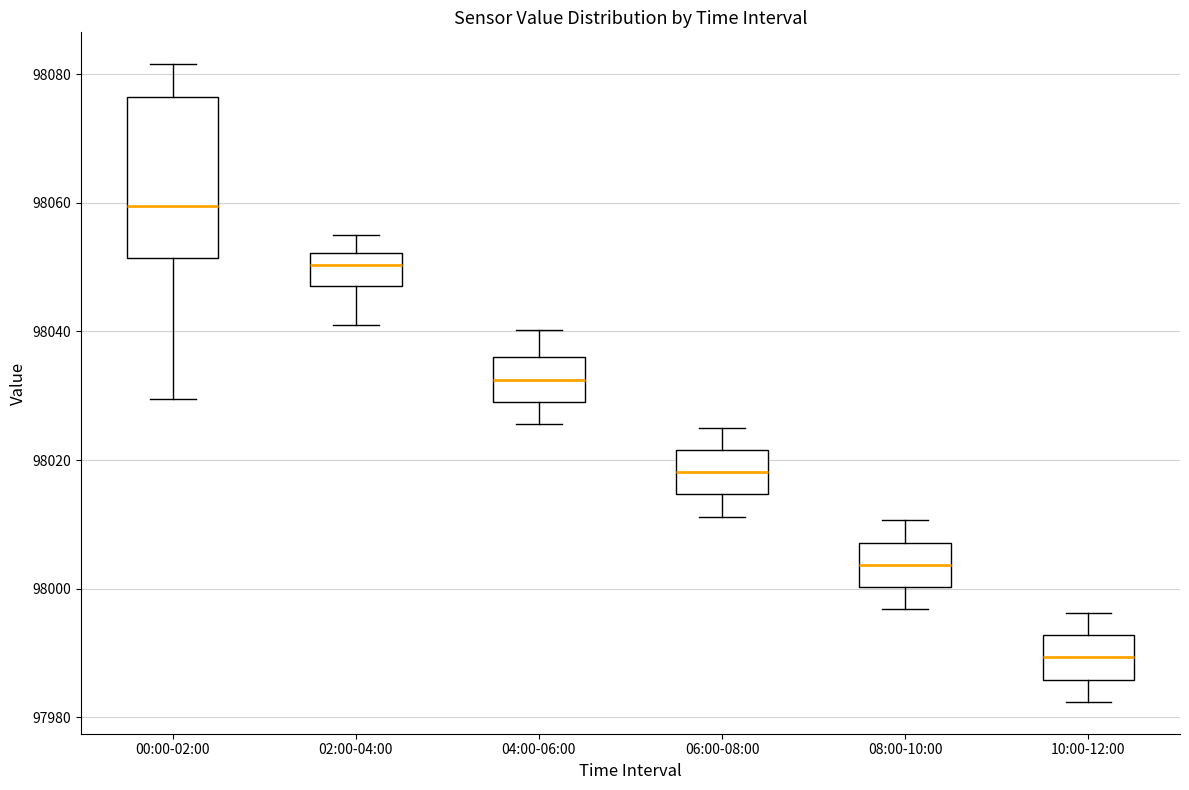

Reading left to right, transcribe this box plot: for each box, give where its median line is, the range the box spans, and where its two whiskers end, as read against the y-axis. The values are not printed on the chart, so give them approximately, as read against the axis.

00:00-02:00: median 98060, box 98052 to 98076, whiskers 98030 to 98082
02:00-04:00: median 98050, box 98048 to 98052, whiskers 98042 to 98054
04:00-06:00: median 98032, box 98030 to 98036, whiskers 98026 to 98040
06:00-08:00: median 98018, box 98014 to 98022, whiskers 98012 to 98026
08:00-10:00: median 98004, box 98000 to 98008, whiskers 97996 to 98010
10:00-12:00: median 97990, box 97986 to 97992, whiskers 97982 to 97996